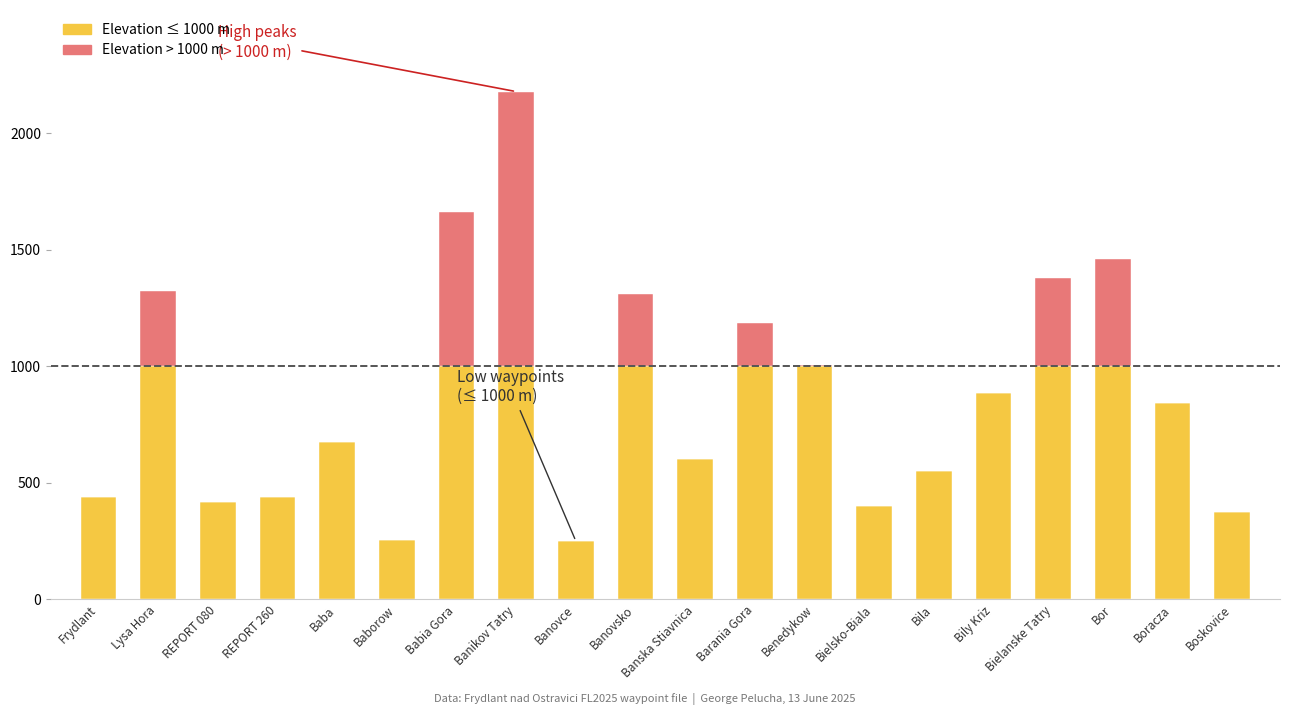

Count the number of categories in the chart.

20